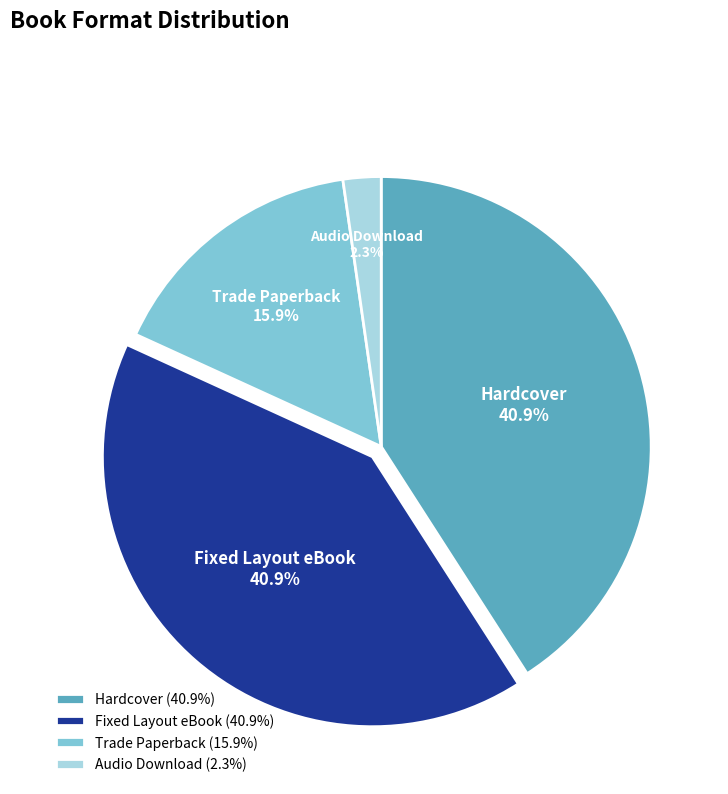

Which has a higher value, Audio Download or Hardcover?

Hardcover